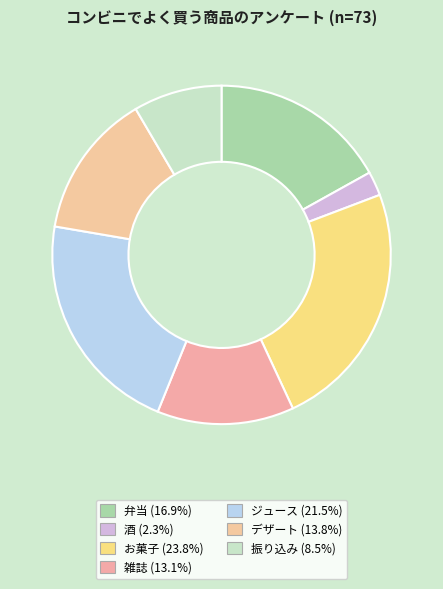

Does 酒 account for over 50% of the chart?

No